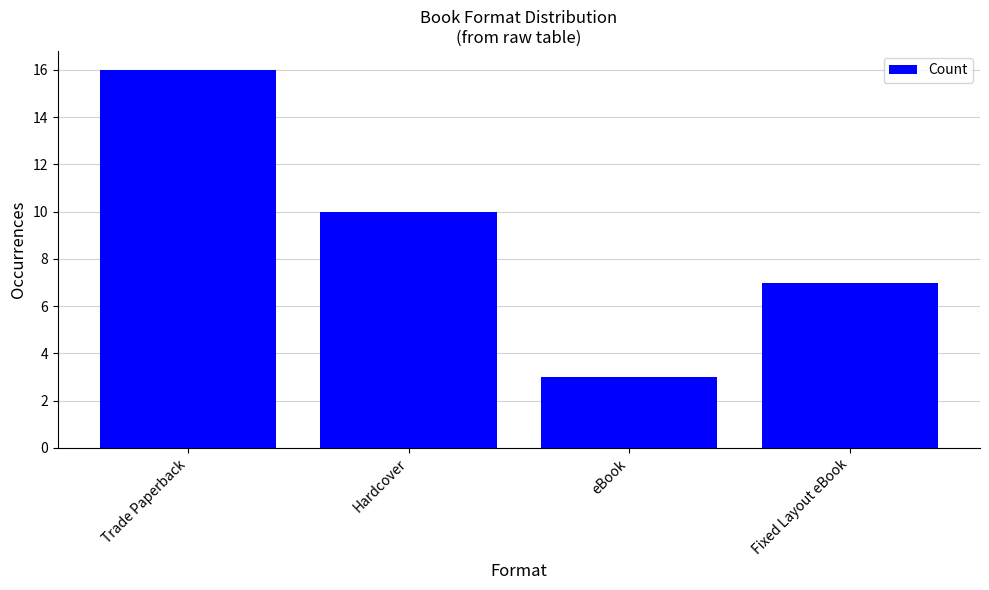

The chart shows a value of 10 at Hardcover. True or false?

True